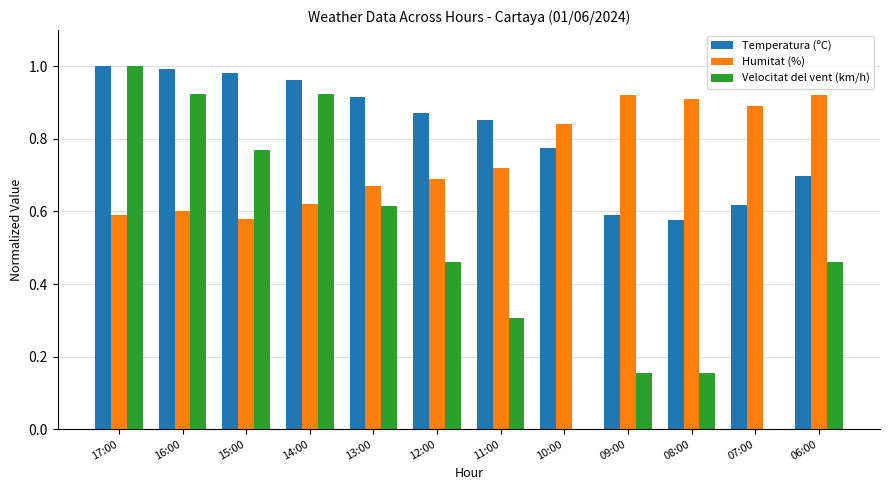

What is the sum of the Temperatura (ºC) values at 06:00 and 11:00?

1.6